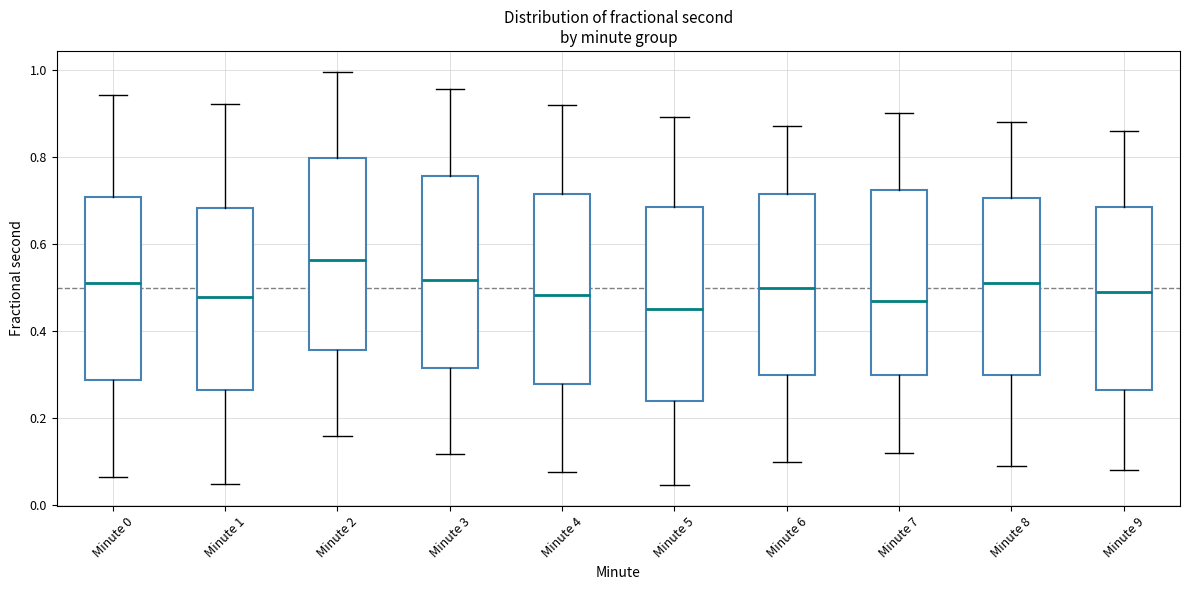

Where does the lower whisker of the box for Minute 6 end on the y-axis? The values are not printed on the chart, so give them approximately, as read against the axis.

0.10